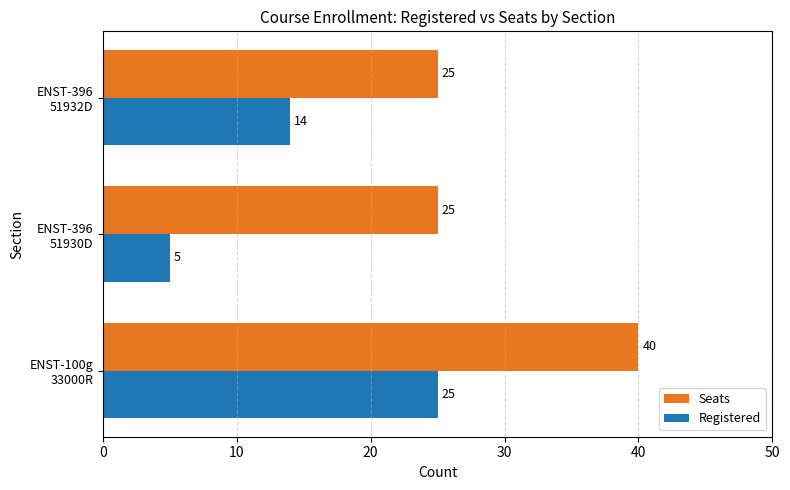

Which series has the widest spread of values?

Registered